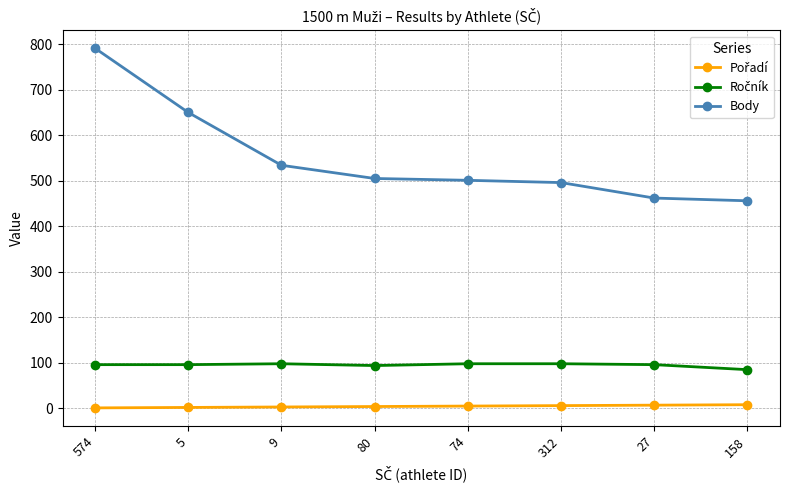

What is the difference between the maximum and minimum values in the Body series?

335